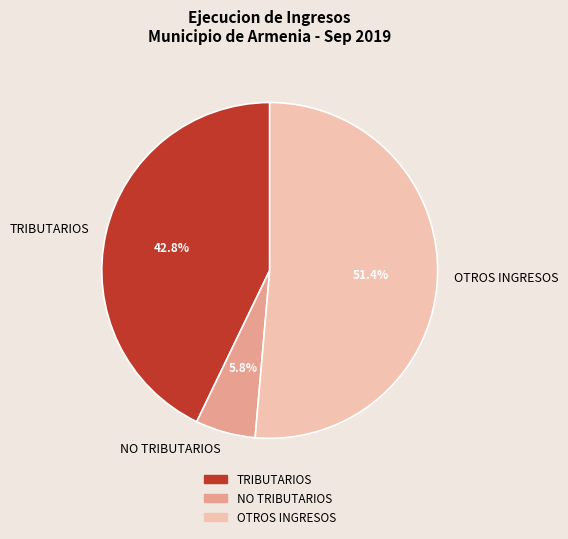

Approximately how many times larger is the value at NO TRIBUTARIOS compared to TRIBUTARIOS?

0.1